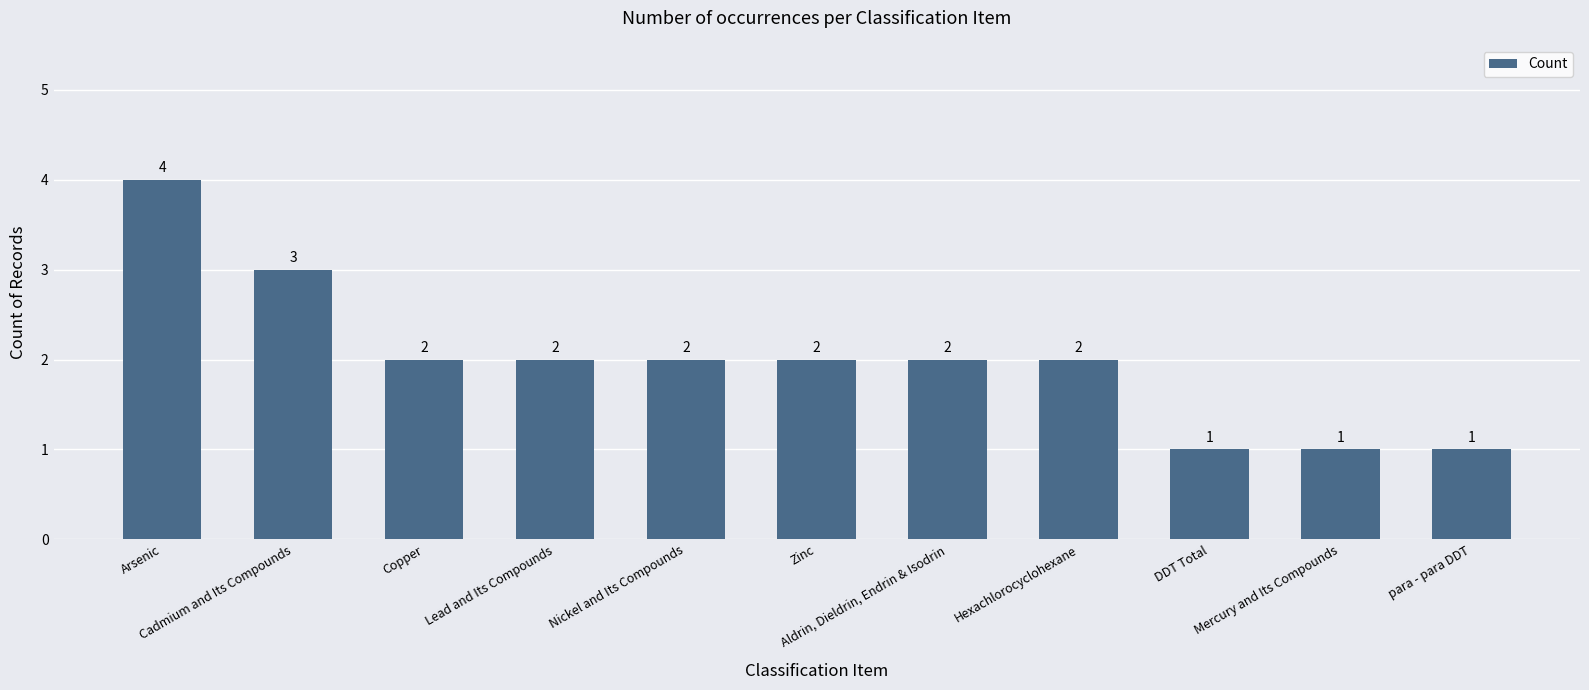

Reading left to right, what are all the values shown in this chart?

Arsenic=4	Cadmium and Its Compounds=3	Copper=2	Lead and Its Compounds=2	Nickel and Its Compounds=2	Zinc=2	Aldrin, Dieldrin, Endrin & Isodrin=2	Hexachlorocyclohexane=2	DDT Total=1	Mercury and Its Compounds=1	para - para DDT=1